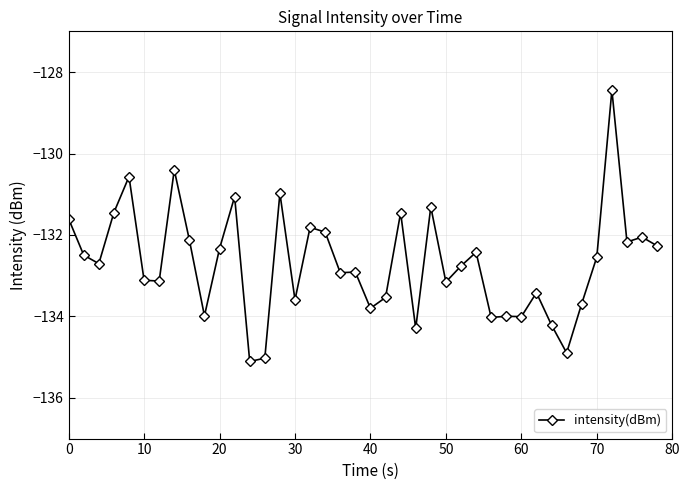

What is the greatest value displayed?

-128.4